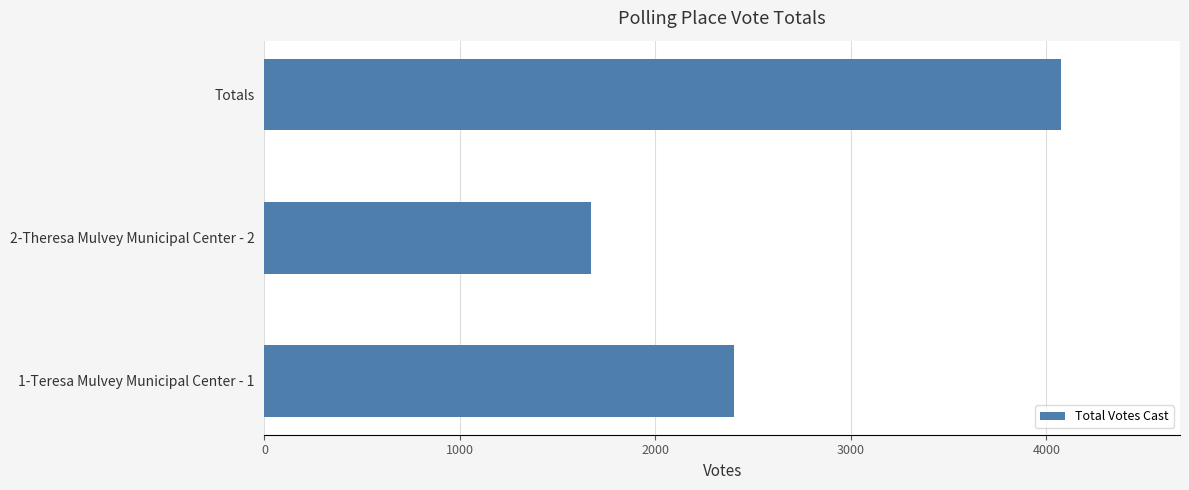

Which label corresponds to the smallest value in the chart?

2-Theresa Mulvey Municipal Center - 2